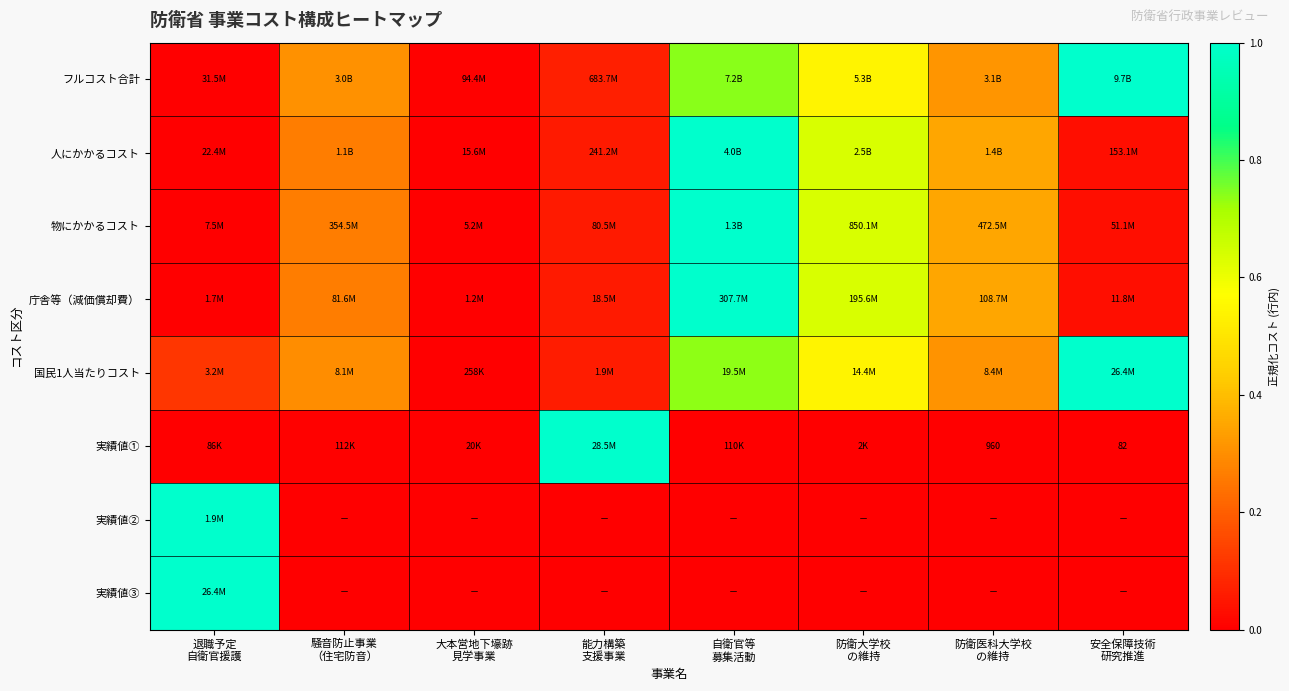

What is the spread (max minus min) of values at 能力構築
支援事業?

1.0